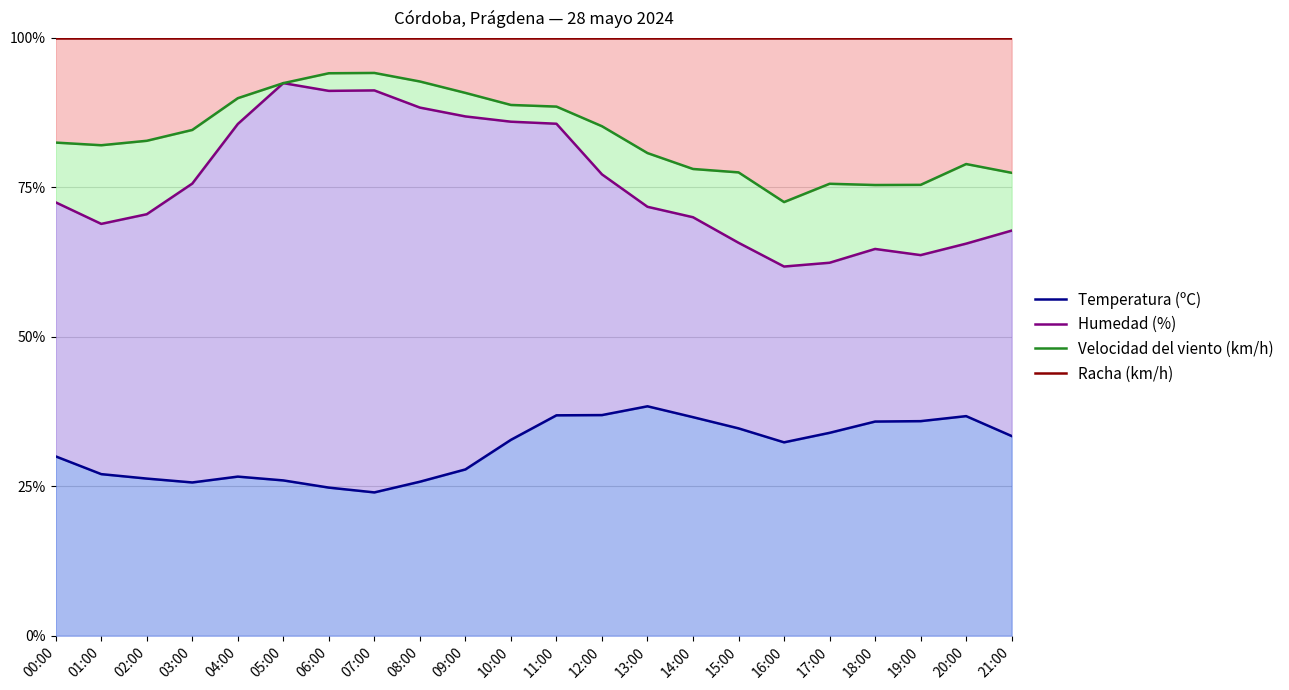

What is the sum of all Humedad (%) values?

16.7